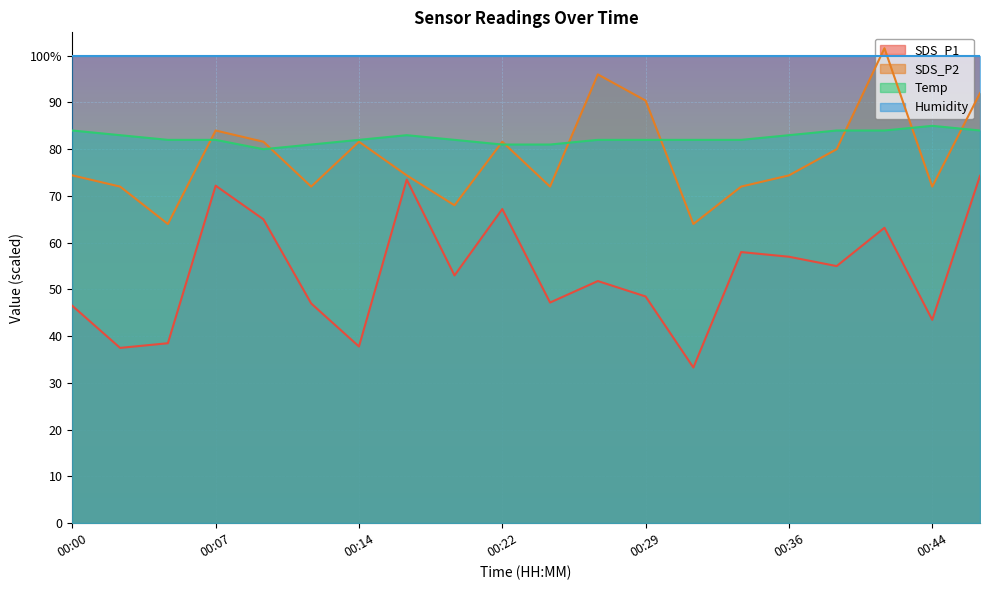

Is it true that Temp equals 83.0 at 00:17?

True